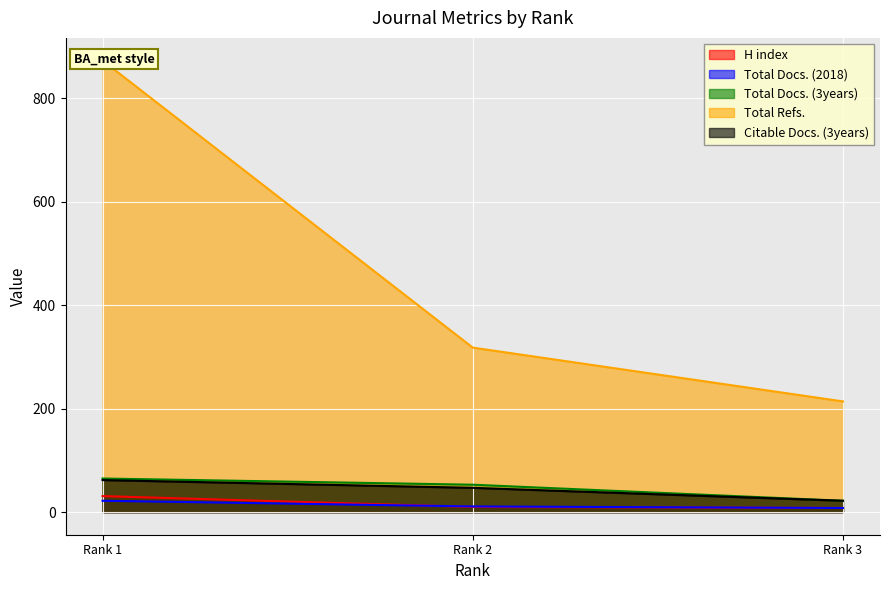

At which label does Citable Docs. (3years) first exceed 47?

Rank 1